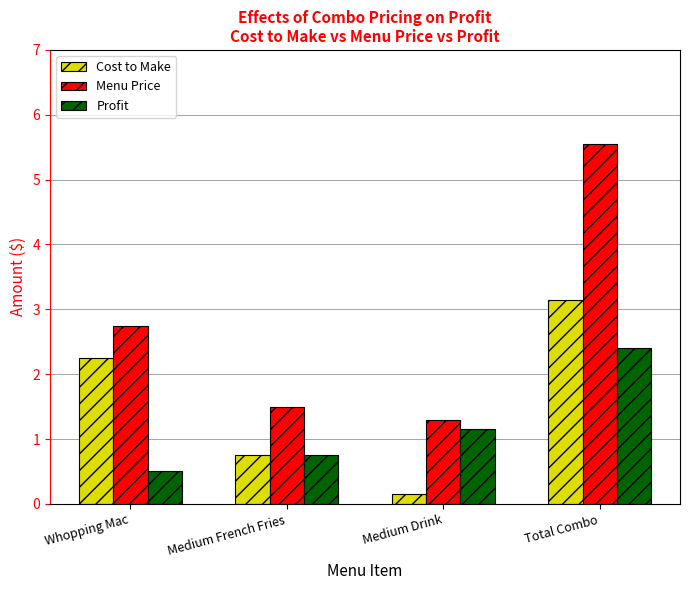

The Profit series shows 3.9 at Total Combo. True or false?

False